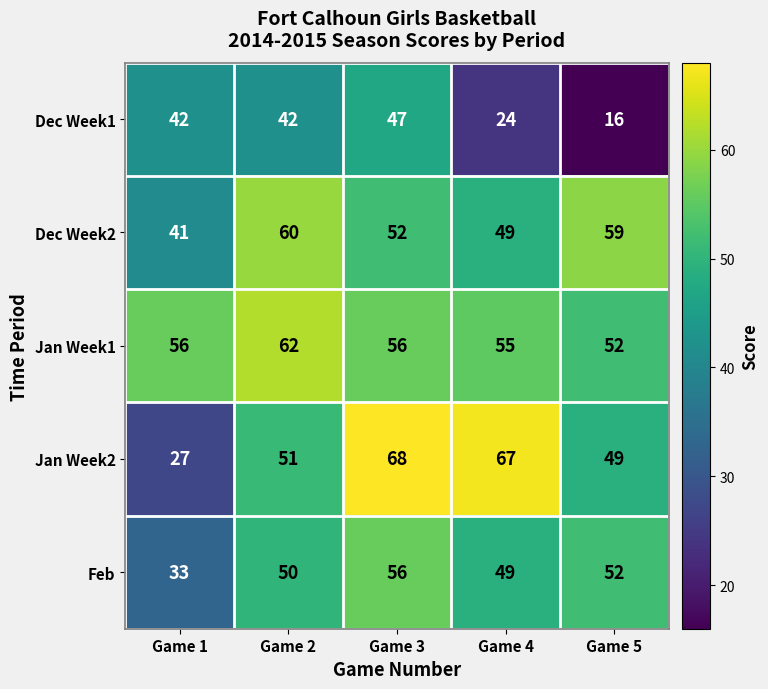

Reading right to left, extract all data points from this chart.

Dec Week1: 16	24	47	42	42
Dec Week2: 59	49	52	60	41
Jan Week1: 52	55	56	62	56
Jan Week2: 49	67	68	51	27
Feb: 52	49	56	50	33